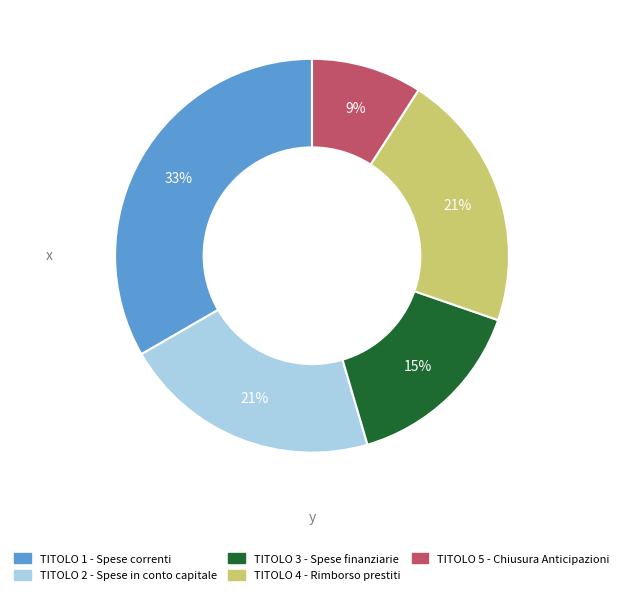

To the nearest percent, what portion does TITOLO 3 - Spese finanziarie represent?

15%